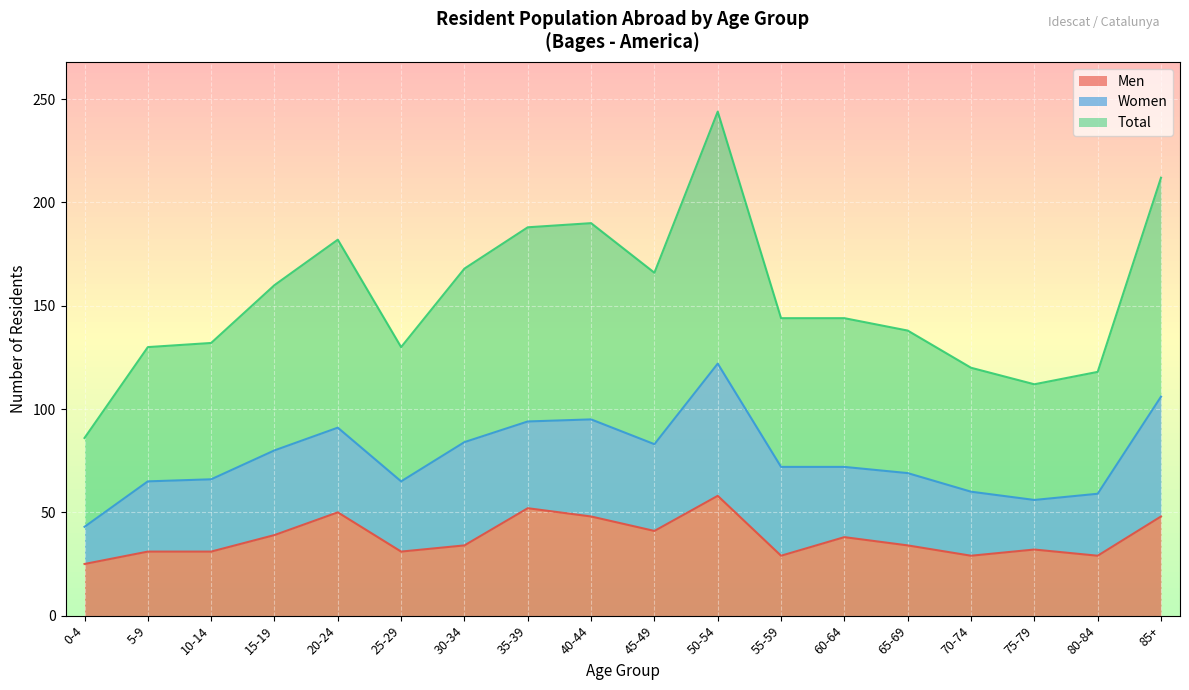

Where is the first local maximum for Total?

20-24